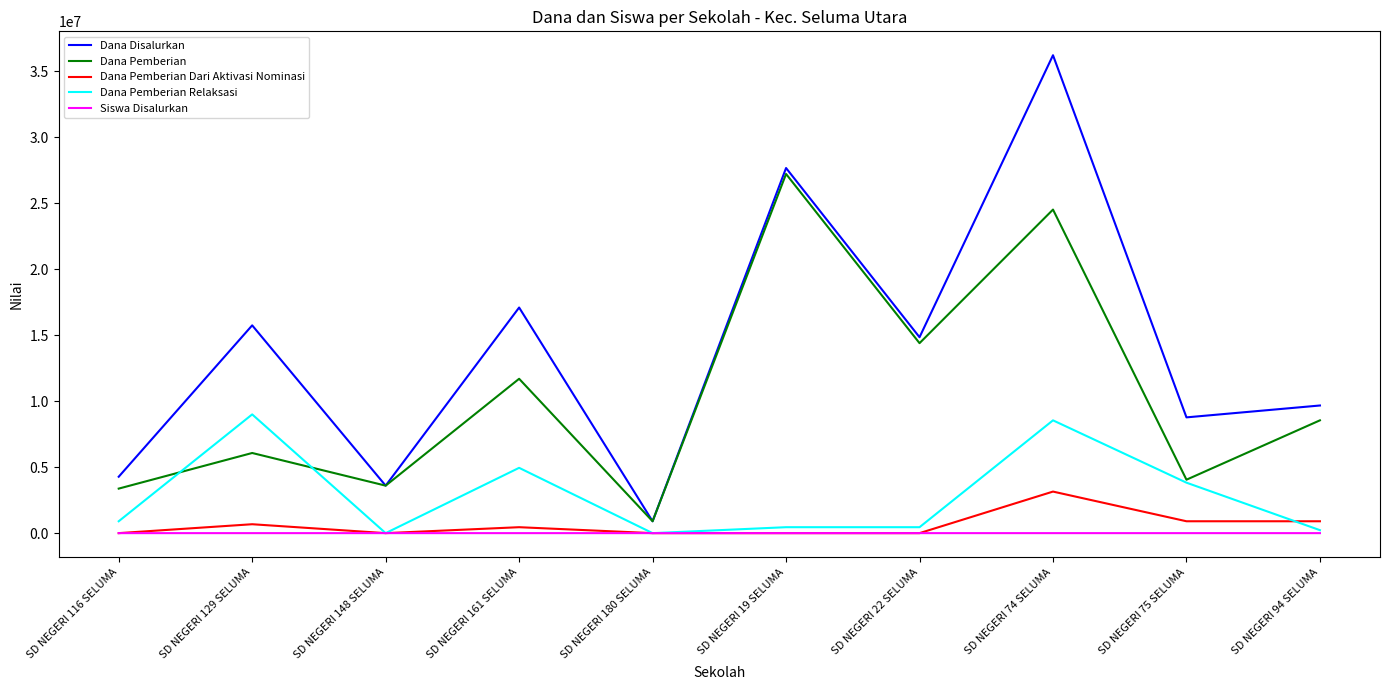

Which series changed the most between SD NEGERI 161 SELUMA and SD NEGERI 19 SELUMA?

Dana Pemberian